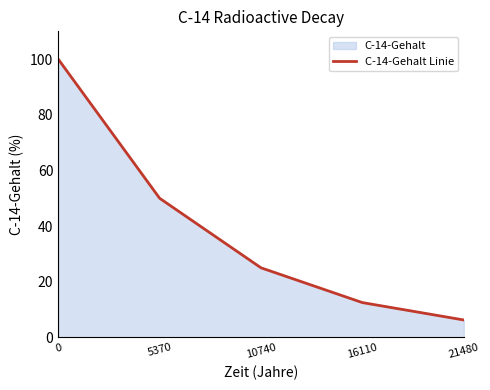

What is the change in value from 0 to 10740?

-75.0